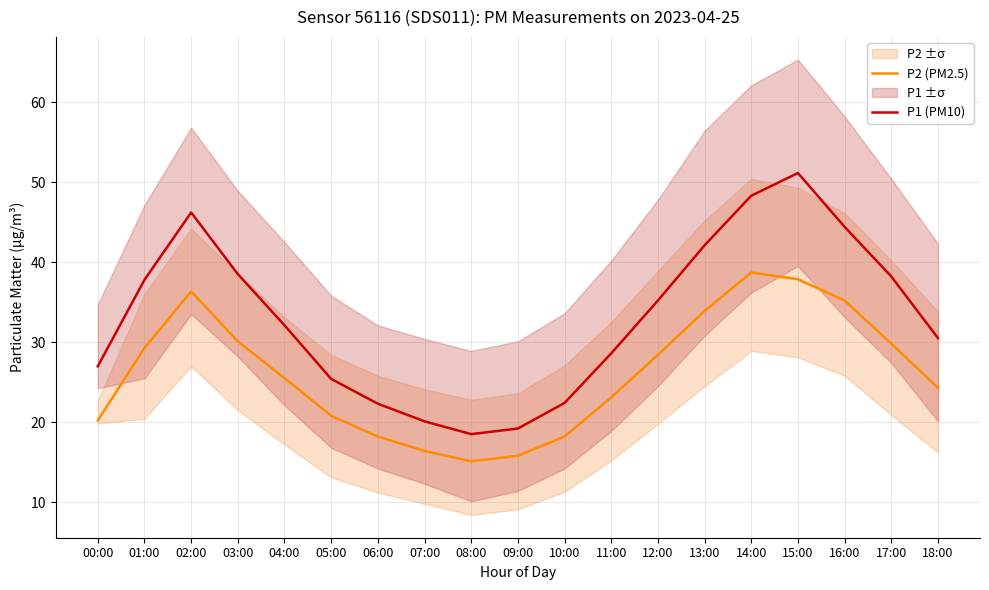

Which series has the widest spread of values?

P1 (PM10)